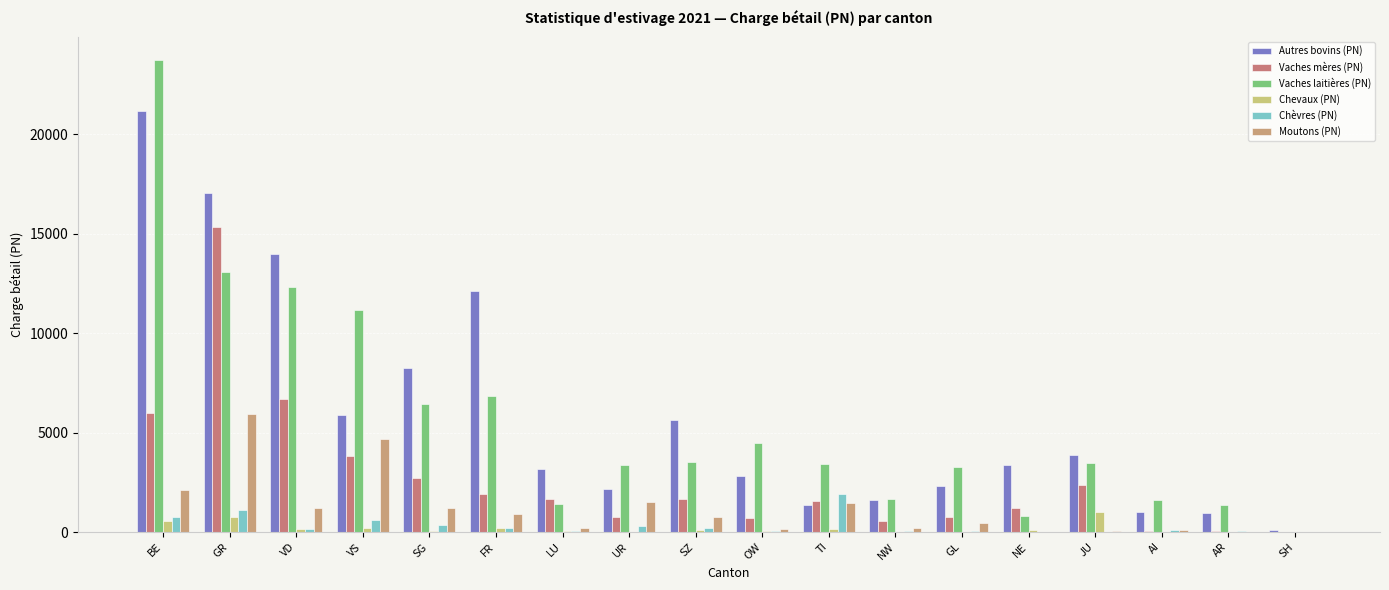

Which category has the lowest value in the Vaches laitières (PN) series?

SH